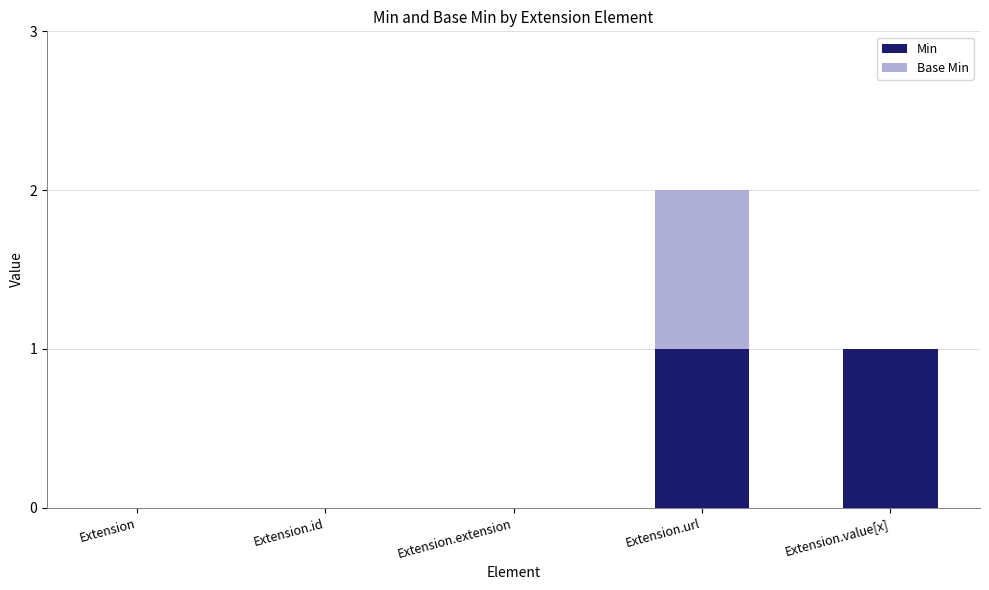

What are all the series names shown in the legend?

Min, Base Min